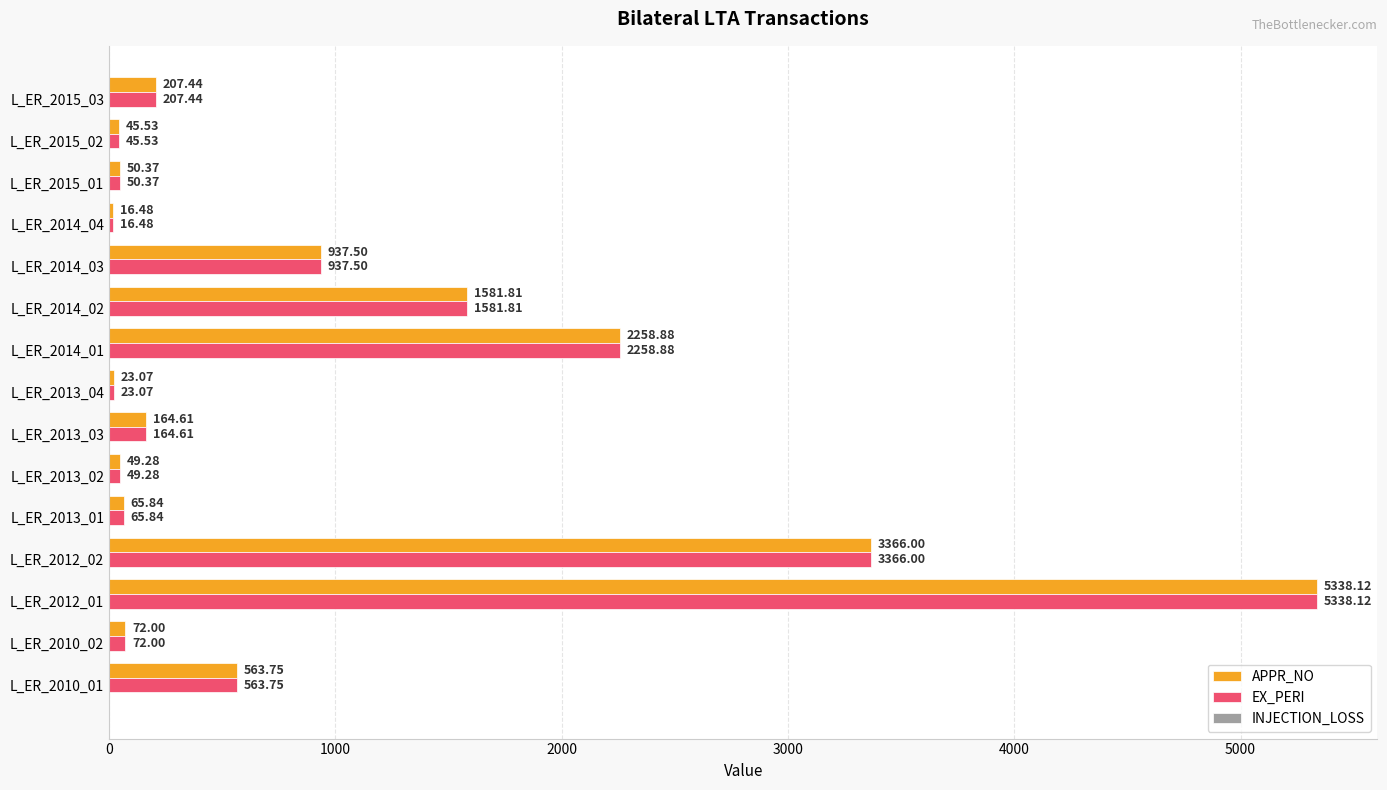

At which category is the sum across all series the highest?

L_ER_2012_01